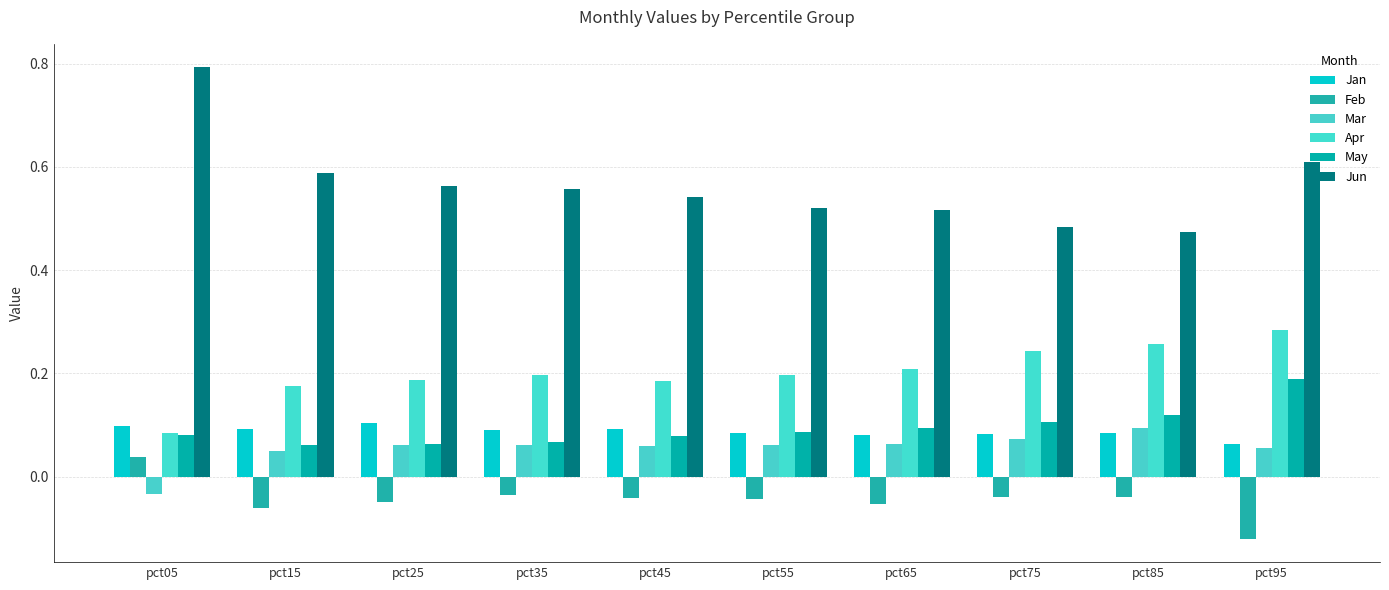

How many bars are there in each group?

6